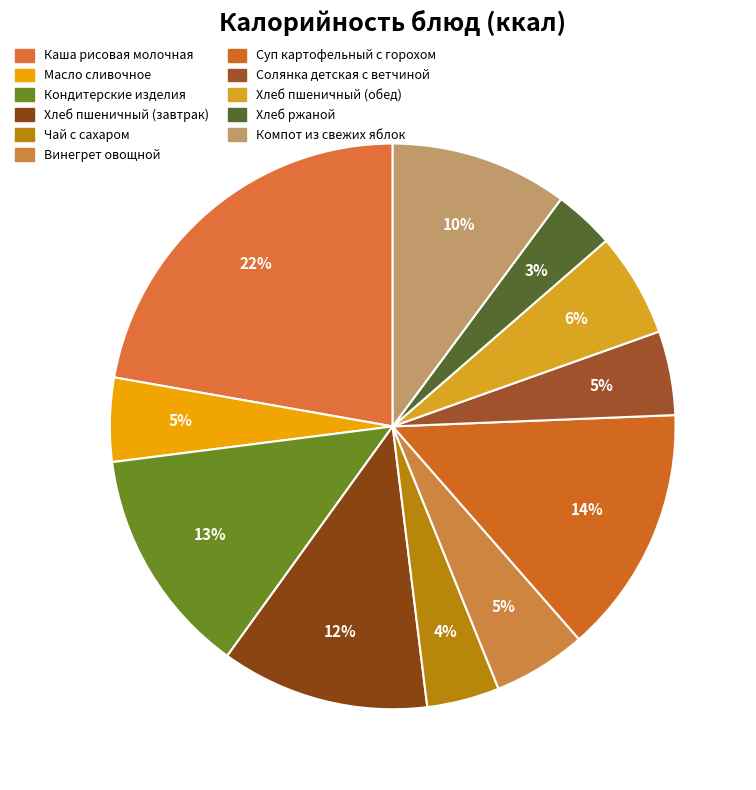

Does any single category account for the majority?

No